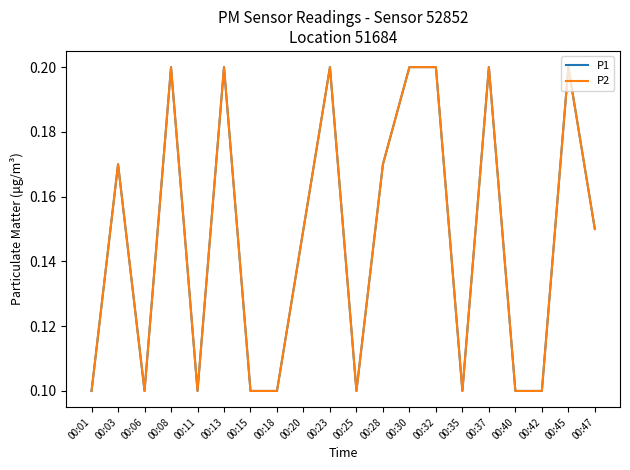

Does the chart display data point markers on the line(s)?

No